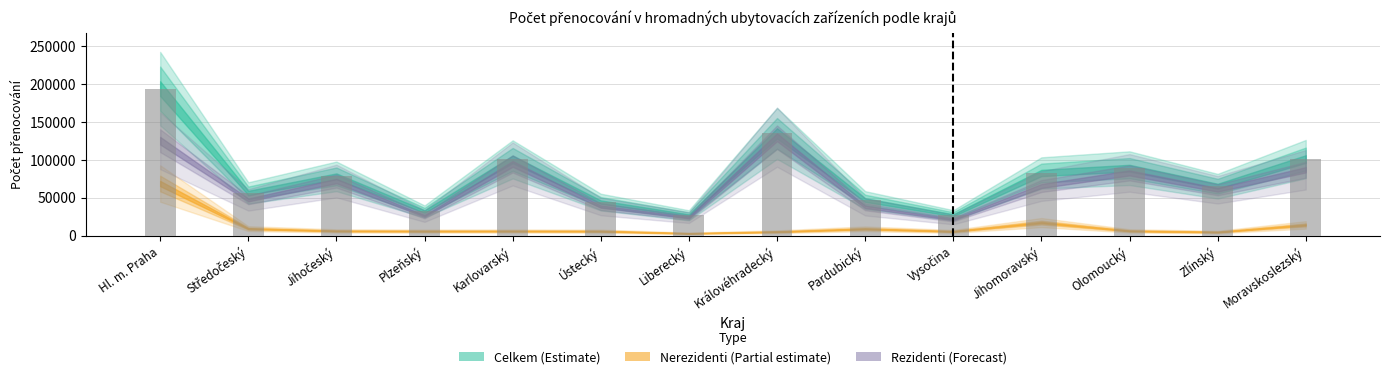

Count the number of data series in this chart.

1